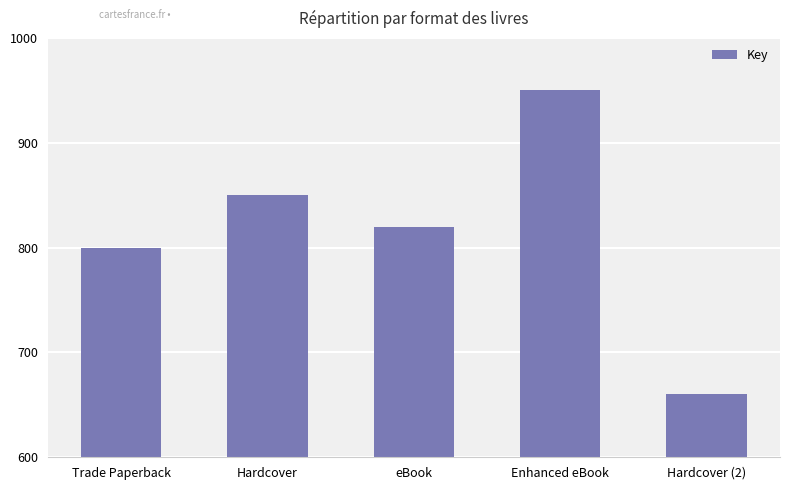

Between Hardcover (2) and Hardcover, which is larger?

Hardcover